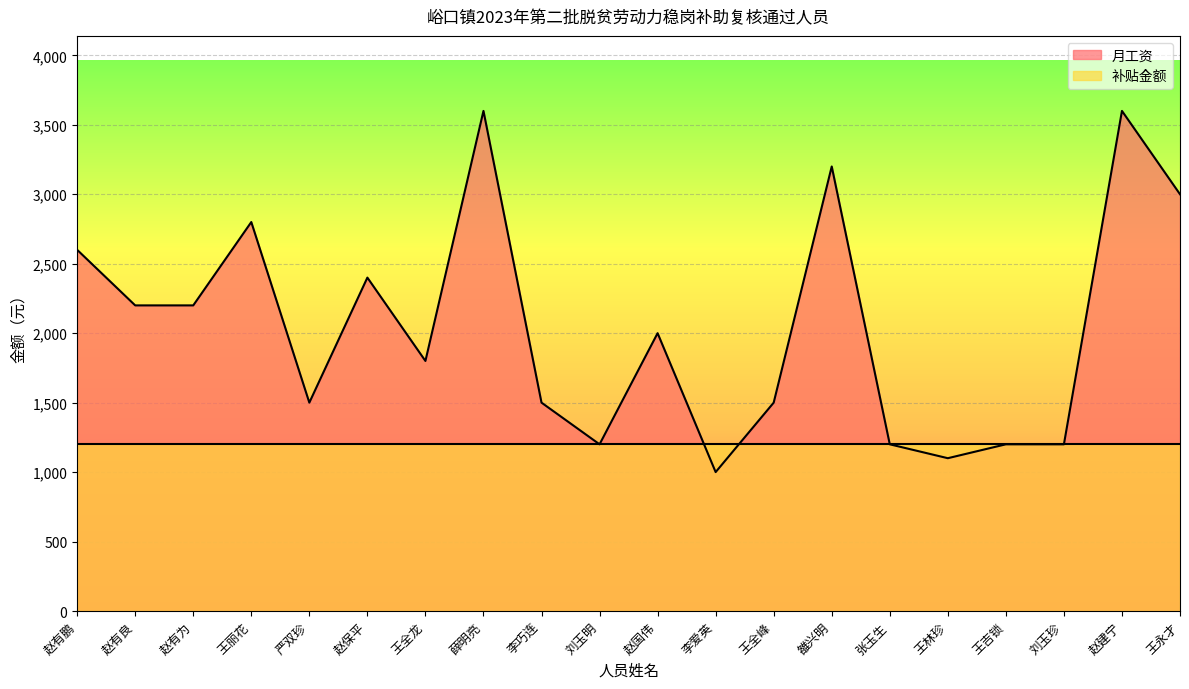

List the labels in order of value, smallest first.

李爱英, 王林珍, 刘玉明, 张玉生, 王吉锁, 刘玉珍, 严双珍, 李巧连, 王全峰, 王全龙, 赵国伟, 赵有良, 赵有为, 赵保平, 赵有鹏, 王丽花, 王永才, 雒兴明, 薛明亮, 赵建宁